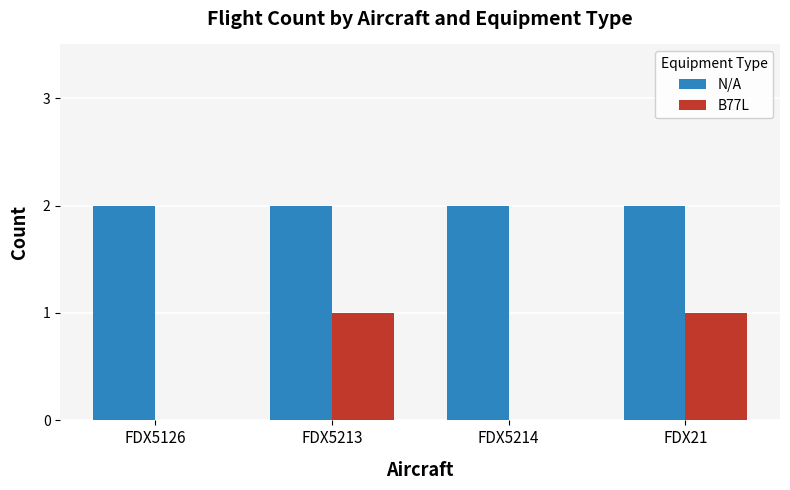

How many groups of bars are there?

4